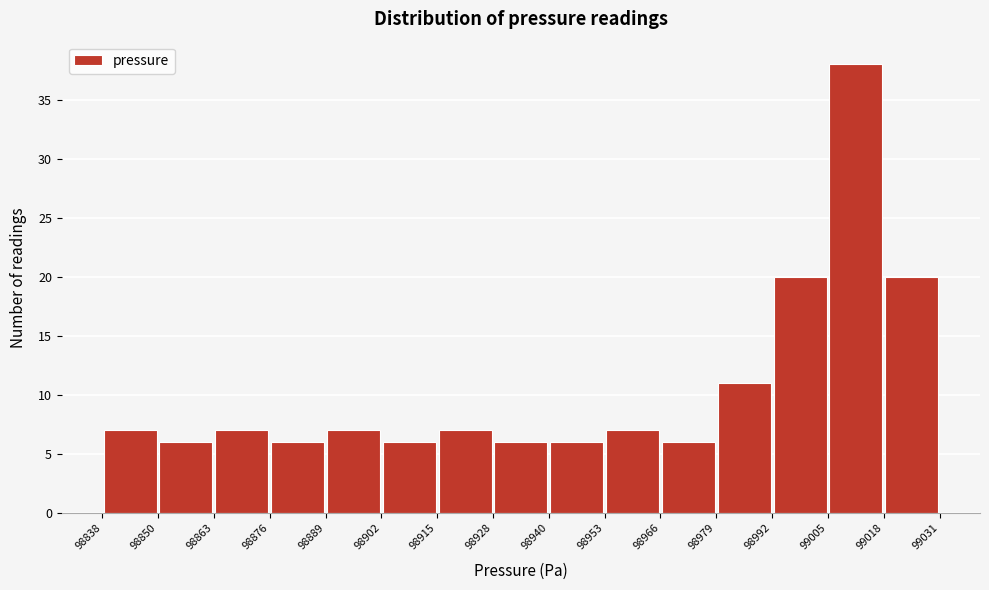

Reading left to right, list every bar in this chart as the range it spans on the x-axis followed by its height. The values are not printed on the chart, so give them approximately, as read against the axis.

98838 to 98850: 7
98850 to 98863: 6
98863 to 98876: 7
98876 to 98889: 6
98889 to 98902: 7
98902 to 98915: 6
98915 to 98928: 7
98928 to 98940: 6
98940 to 98953: 6
98953 to 98966: 7
98966 to 98979: 6
98979 to 98992: 11
98992 to 99005: 20
99005 to 99018: 38
99018 to 99031: 20